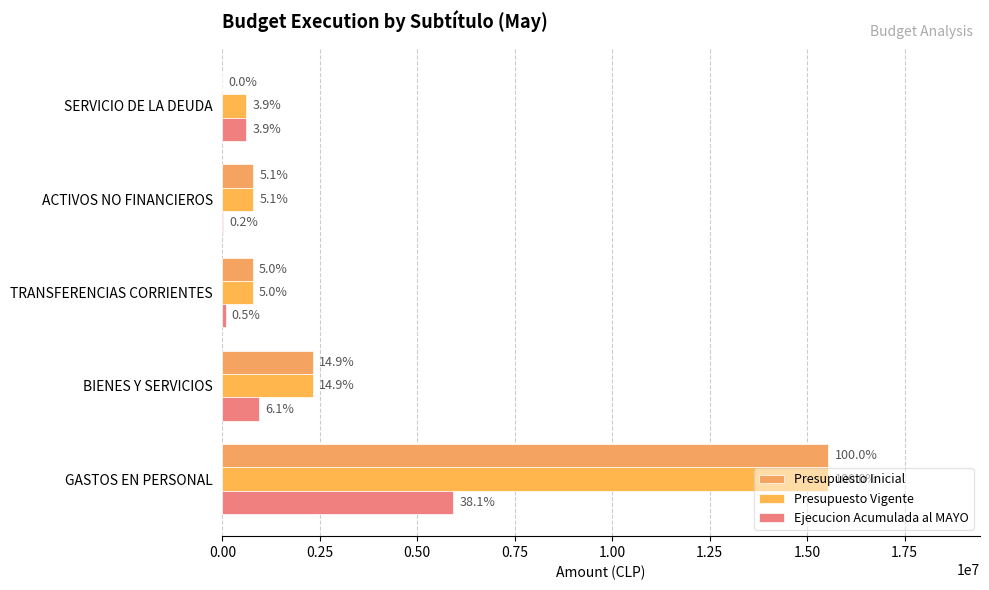

What is the label of the 3rd bar from the right?

TRANSFERENCIAS CORRIENTES